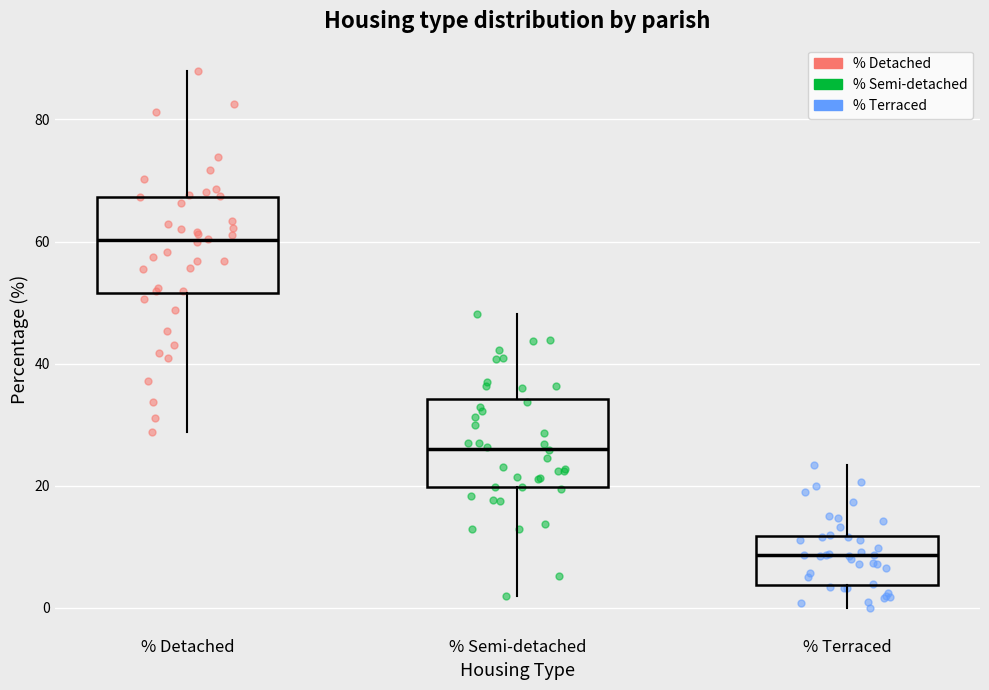

Reading left to right, transcribe this box plot: for each box, give where its median line is, the range the box spans, and where its two whiskers end, as read against the y-axis. The values are not printed on the chart, so give them approximately, as read against the axis.

% Detached: median 60, box 52 to 68, whiskers 28 to 88
% Semi-detached: median 26, box 20 to 34, whiskers 2 to 48
% Terraced: median 8, box 4 to 12, whiskers 0 to 24